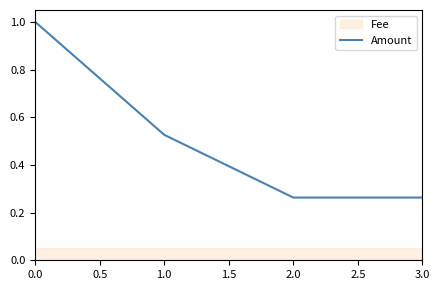

Reading right to left, extract all data points from this chart.

0.3	0.3	0.5	1.0